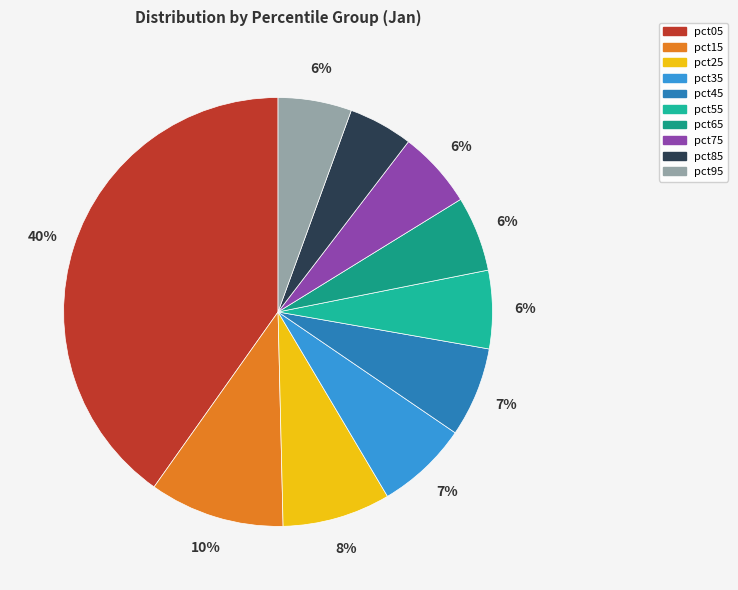

Rank the categories by value from highest to lowest.

pct05, pct15, pct25, pct35, pct45, pct55, pct75, pct65, pct95, pct85